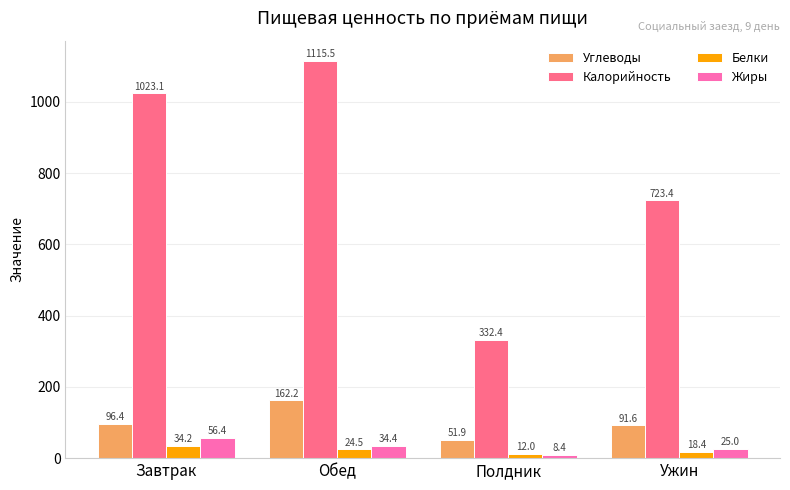

What is the sum of the Жиры values at Полдник and Завтрак?

64.8